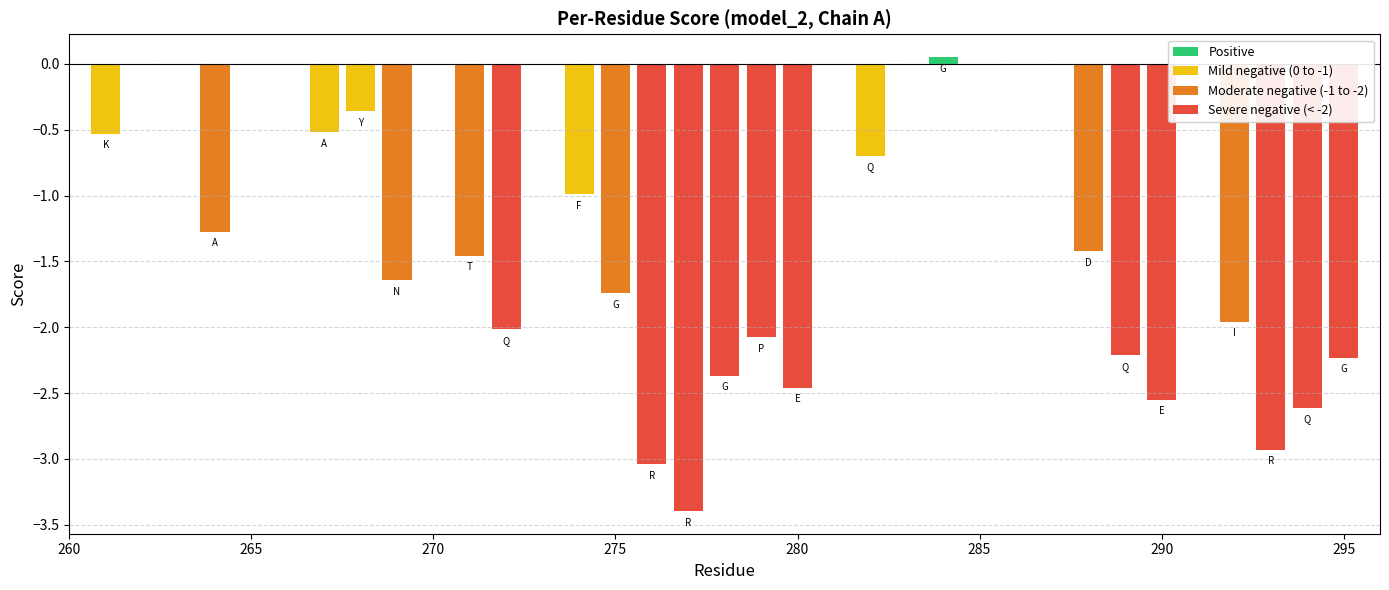

What is the sum of all values?

-40.4